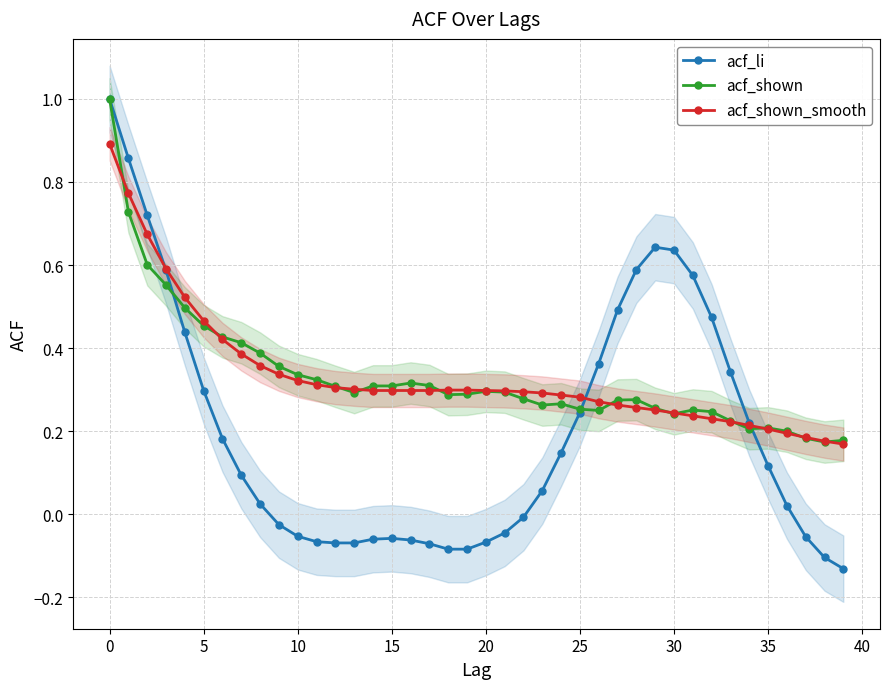

Is the value of acf_li at 32 greater than the value of acf_shown_smooth at 12?

Yes